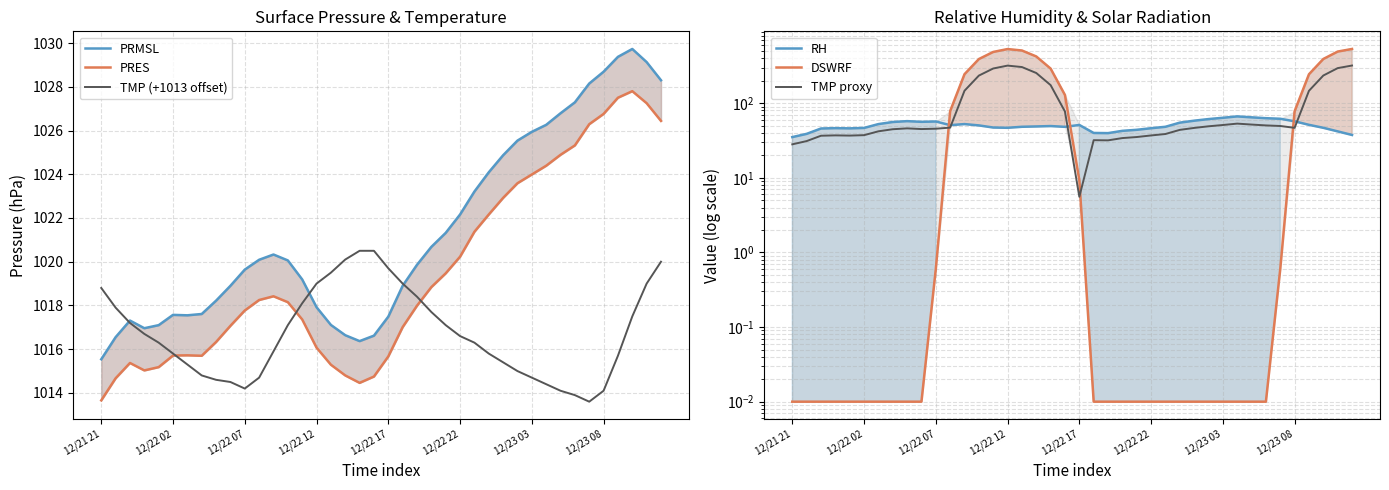

What is the sum of the DSWRF values at 38 and 11?

571.7